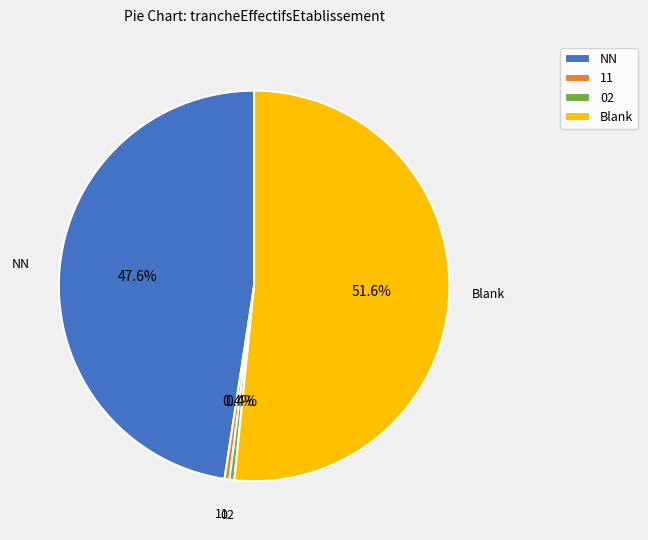

Combined, do 02 and 11 account for over 50%?

No